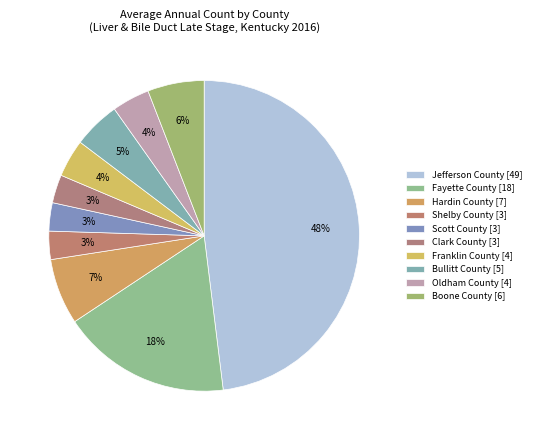

Does Shelby County represent more than half of the total?

No